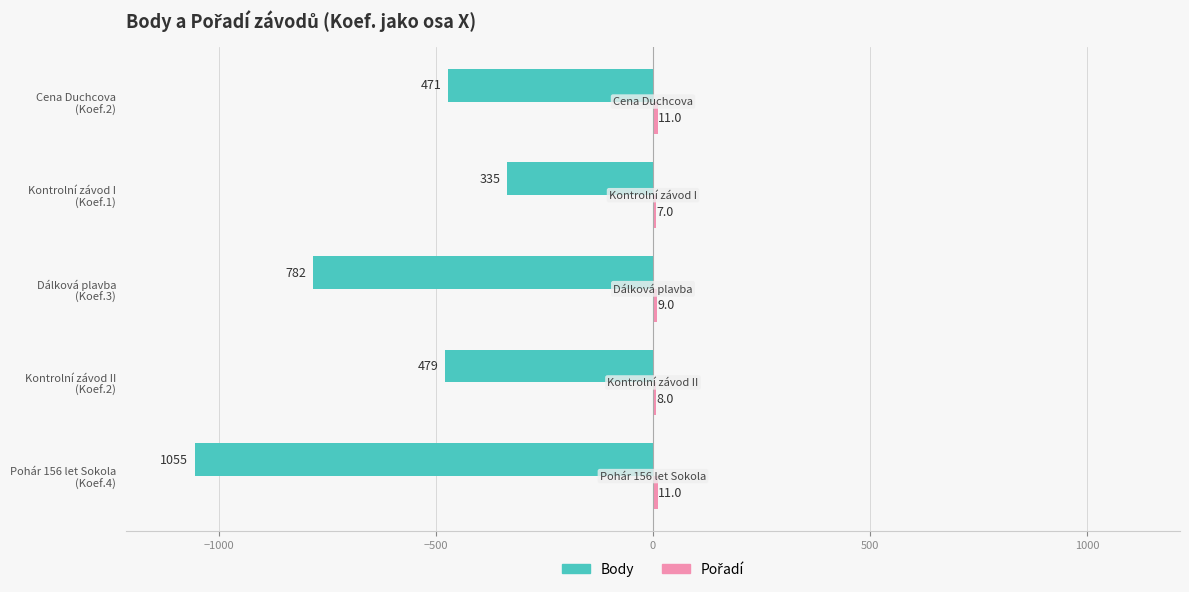

What is the highest value of the Body series?

-335